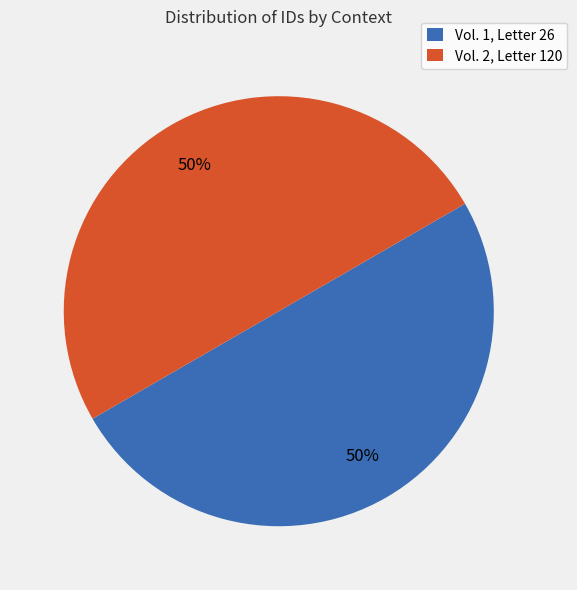

Is it true that Vol. 2, Letter 120 is 50% of the pie?

True